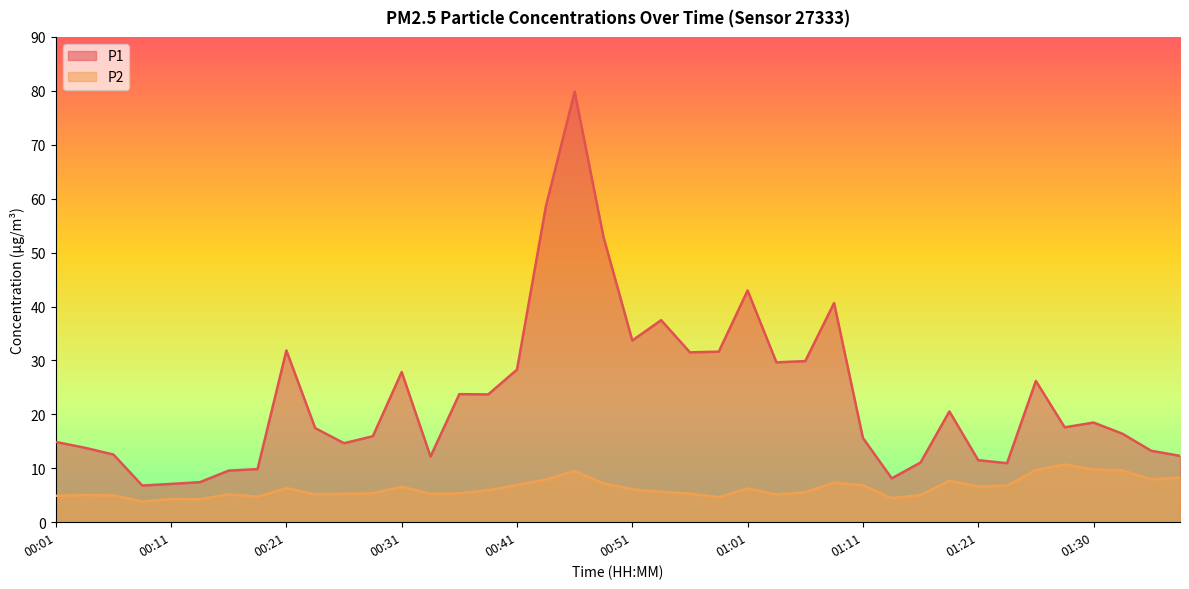

Where does the P1 series first go above 17?

00:21